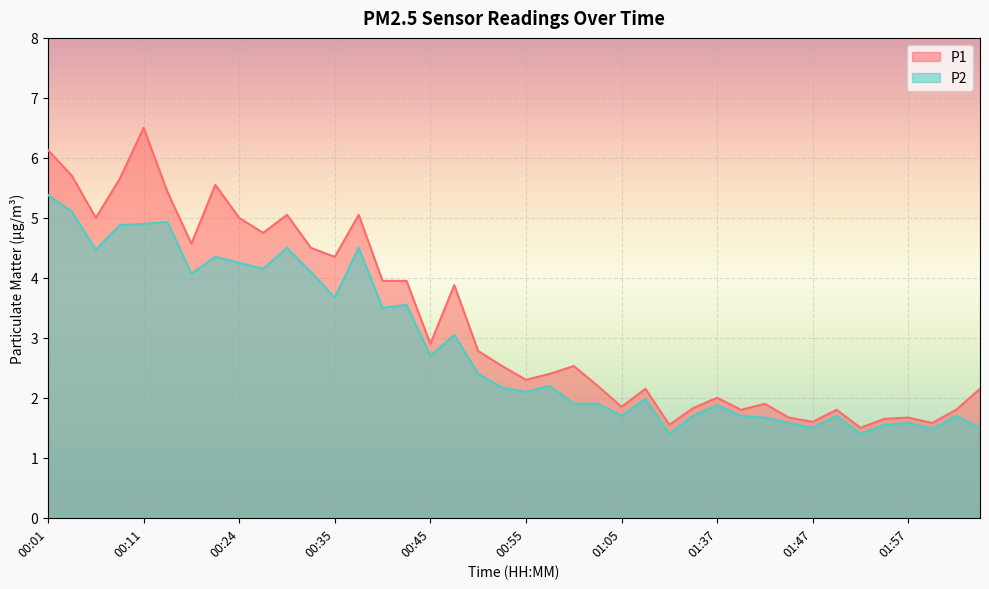

List the series in order of their overall mean, highest first.

P1, P2